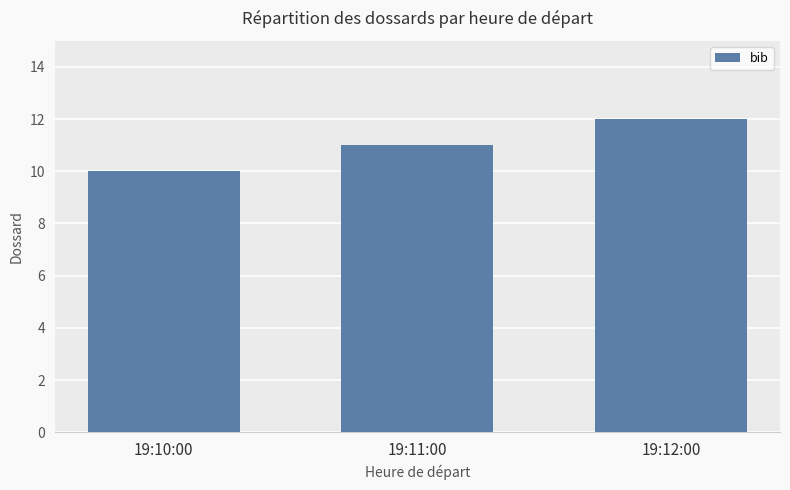

Reading right to left, what are all the values shown in this chart?

19:12:00=12	19:11:00=11	19:10:00=10